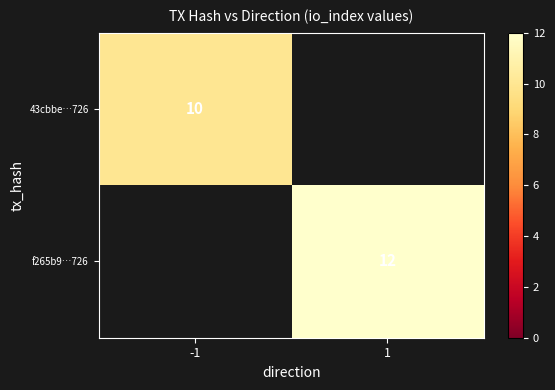

Is it true that f265b9…726 equals 17 at 1?

False